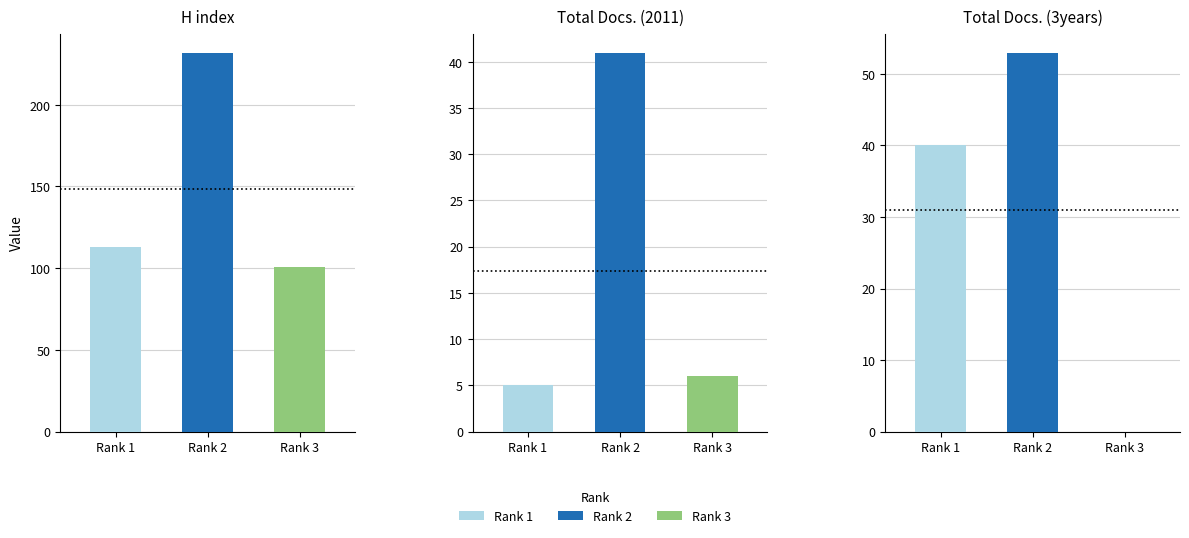

How many groups of bars are there?

3